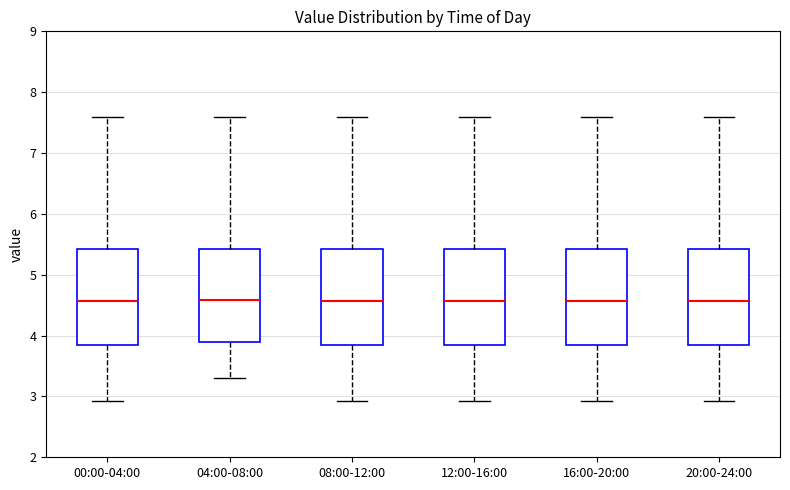

Reading left to right, read every box against the y-axis: the position of its median line, the range the box covers, and the ends of its whiskers. The values are not printed on the chart, so give them approximately, as read against the axis.

00:00-04:00: median 4.6, box 3.9 to 5.4, whiskers 2.9 to 7.6
04:00-08:00: median 4.6, box 3.9 to 5.4, whiskers 3.3 to 7.6
08:00-12:00: median 4.6, box 3.9 to 5.4, whiskers 2.9 to 7.6
12:00-16:00: median 4.6, box 3.9 to 5.4, whiskers 2.9 to 7.6
16:00-20:00: median 4.6, box 3.9 to 5.4, whiskers 2.9 to 7.6
20:00-24:00: median 4.6, box 3.9 to 5.4, whiskers 2.9 to 7.6